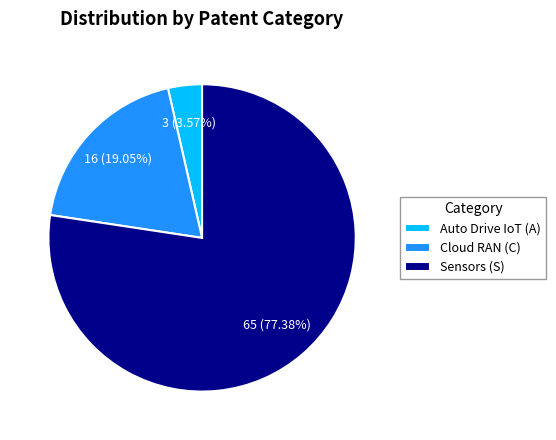

Which has a higher value, Sensors (S) or Cloud RAN (C)?

Sensors (S)